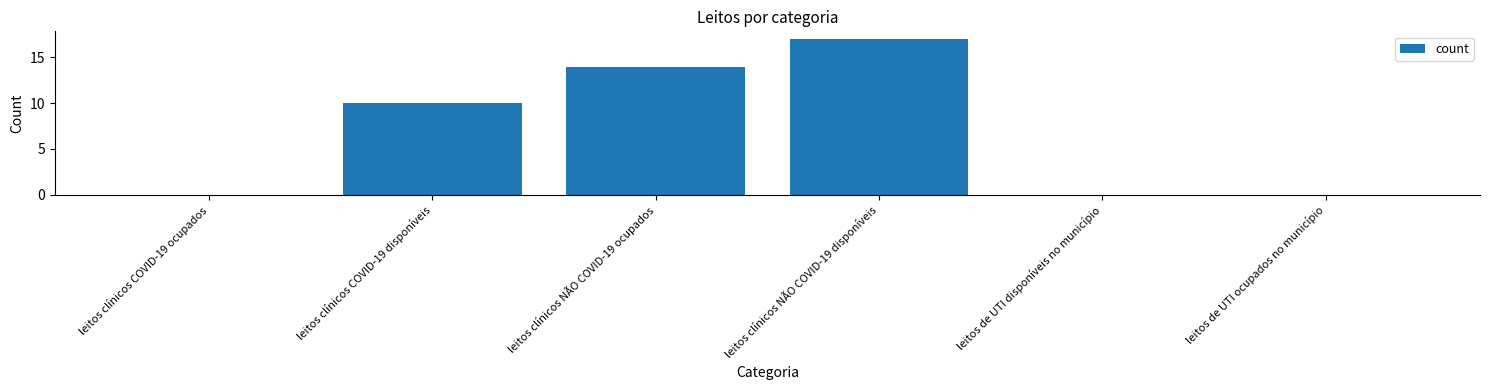

The value at leitos clínicos NÃO COVID-19 disponíveis is 28. True or false?

False